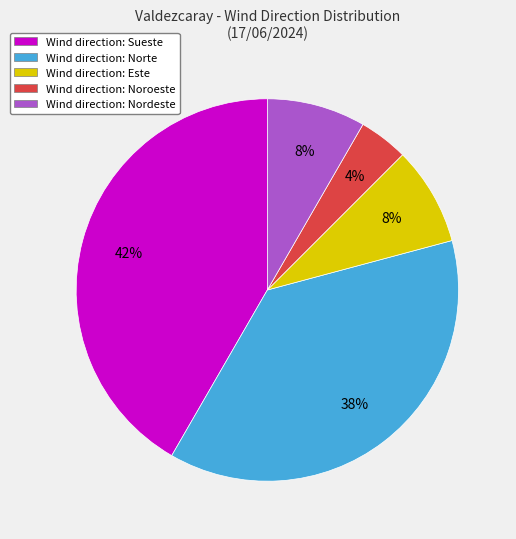

Count the number of slices in the pie.

5